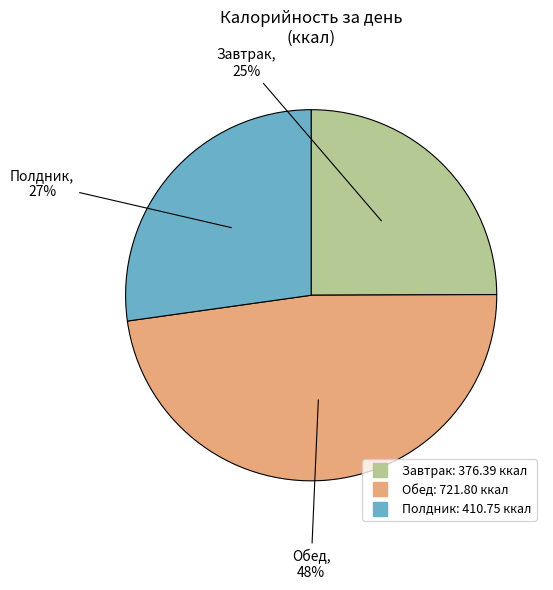

Is it true that Завтрак is 34% of the pie?

False